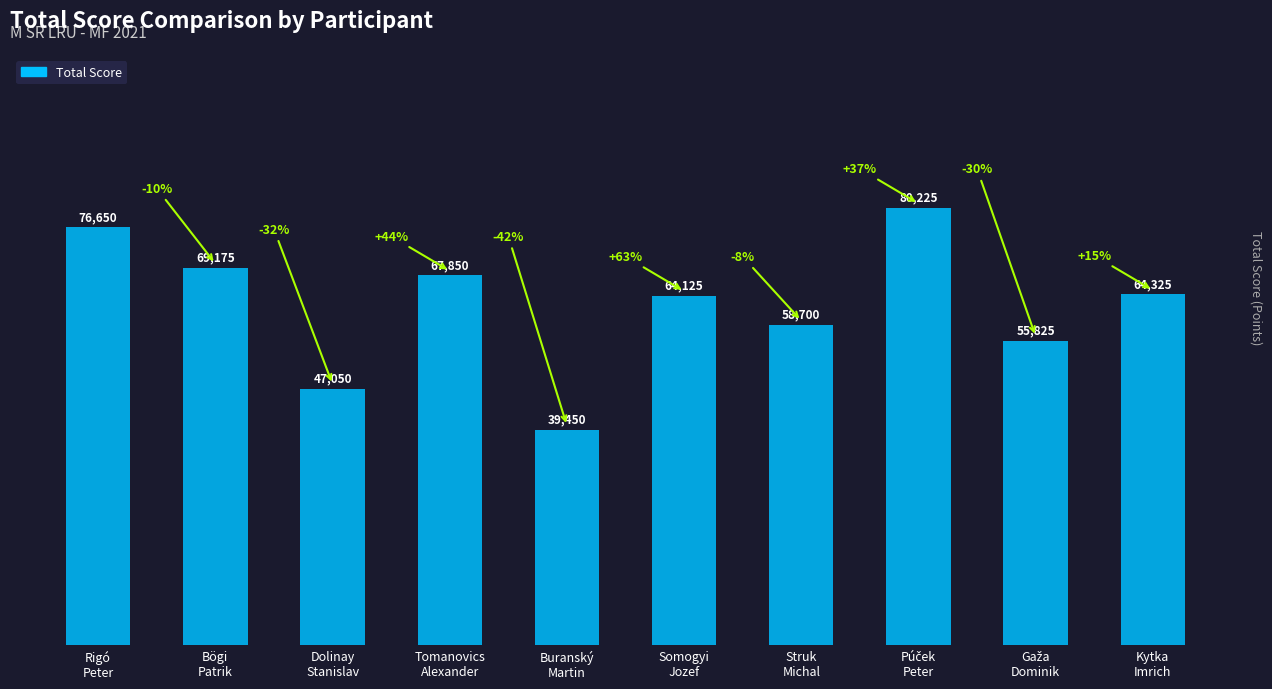

How many data points are less than 64325?

5